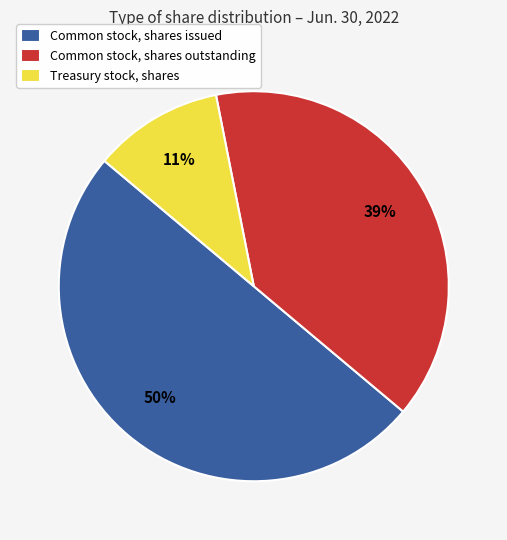

Is it true that Common stock, shares issued is 50% of the pie?

True